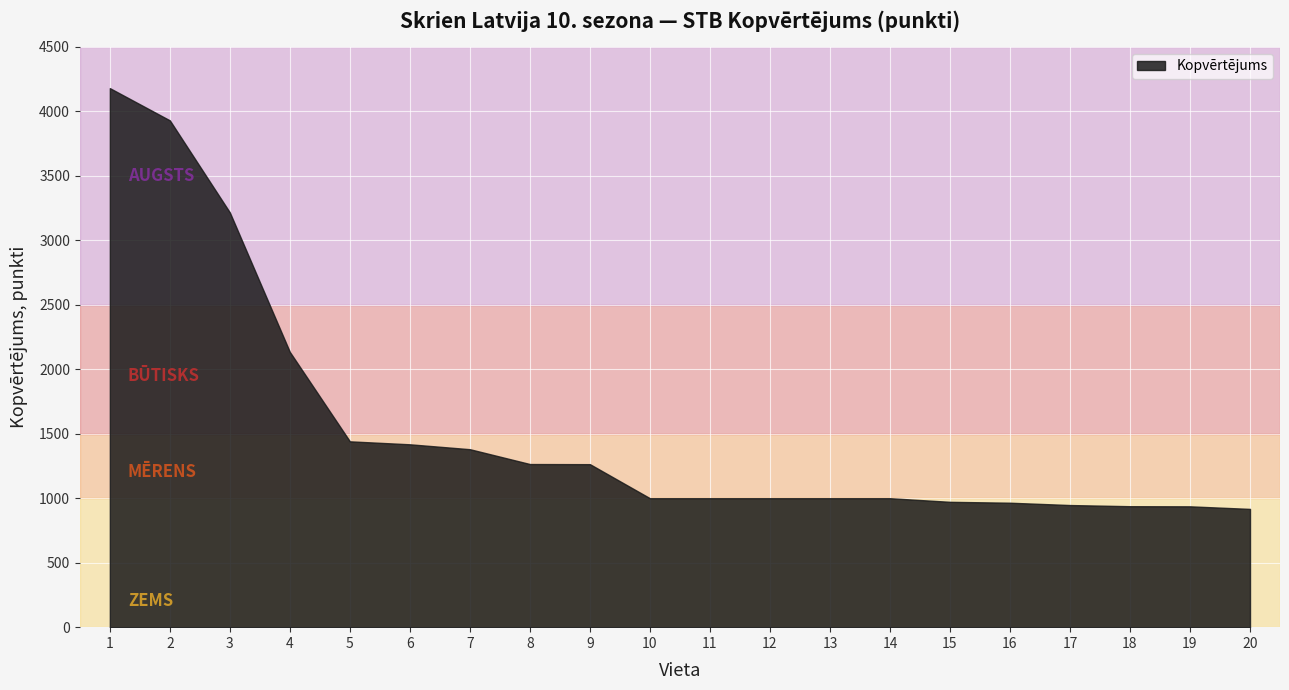

What is the sum of the values at 14 and 20?

1917